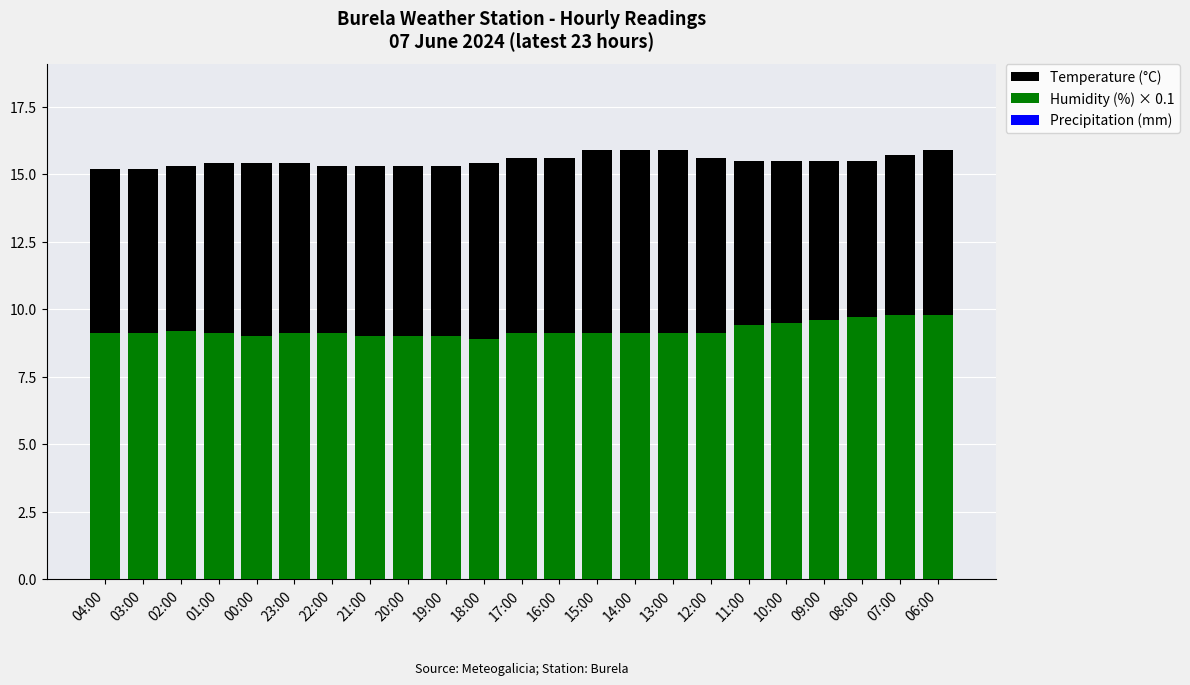

Between 11:00 and 04:00, which is larger?

11:00